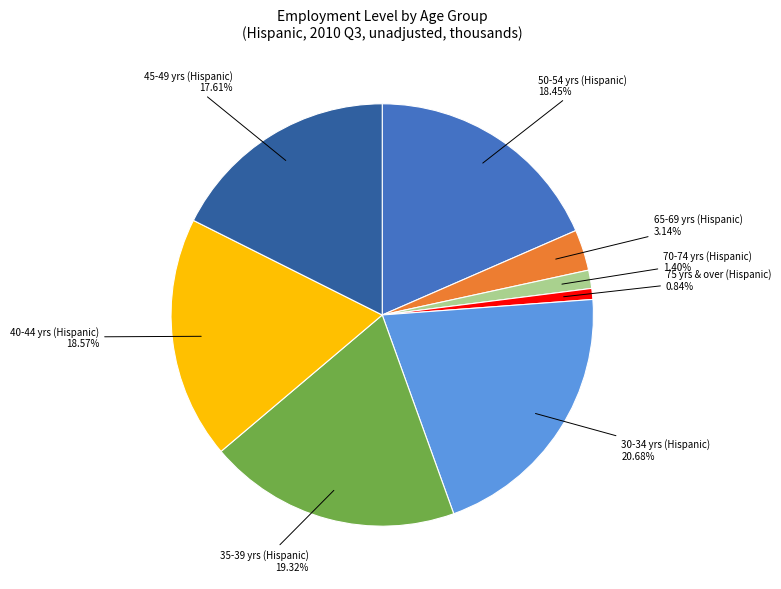

Is there a majority slice in this chart?

No